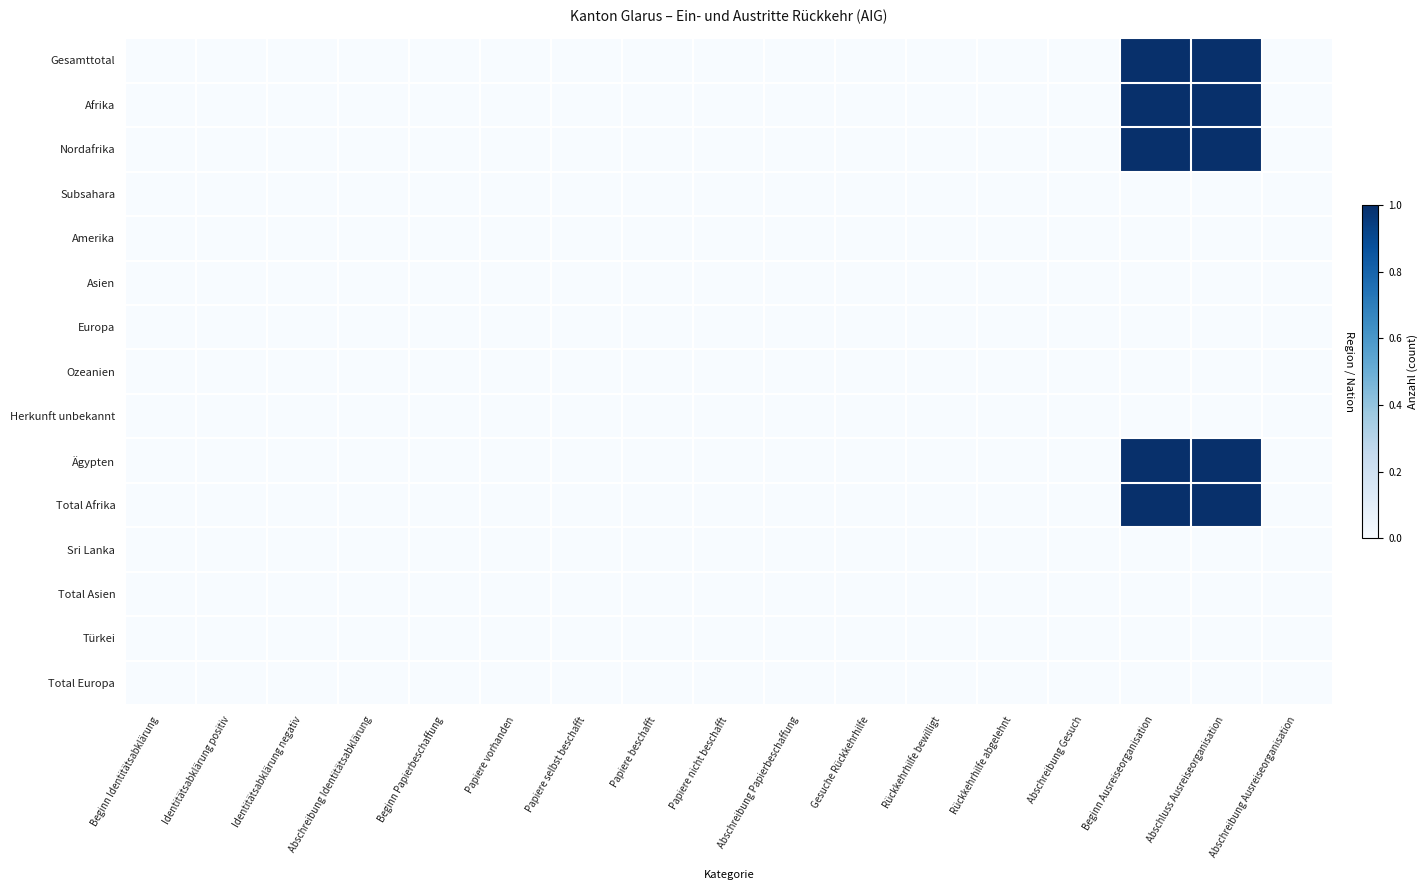

Which series has the largest range (max minus min)?

Gesamttotal